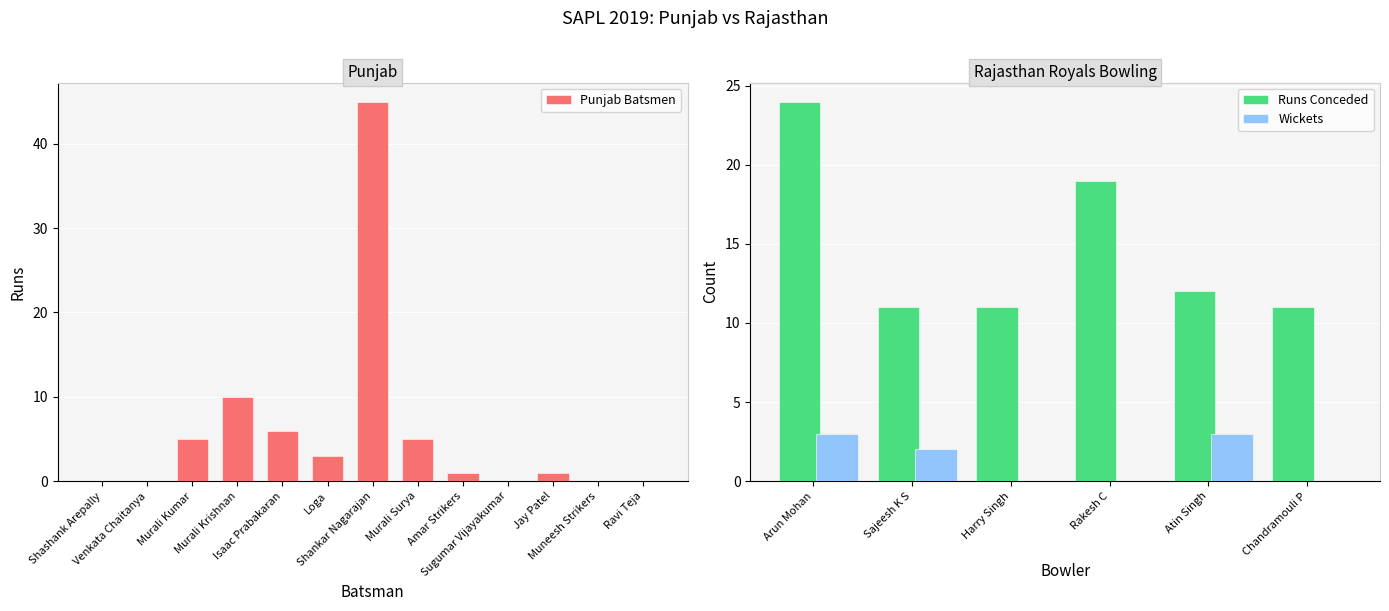

How many values in Rajasthan Bowlers (Wickets) are above zero?

3